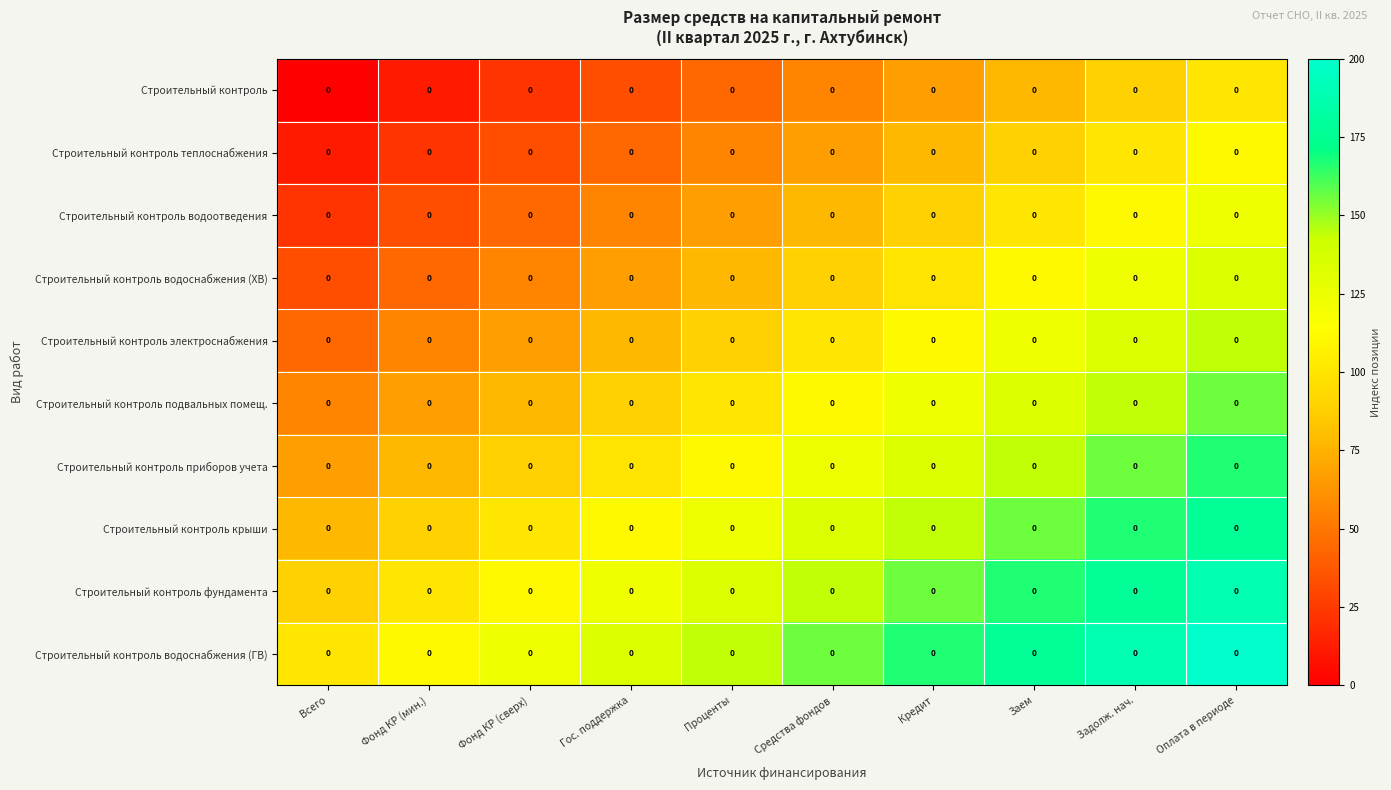

Reading left to right, transcribe all the data shown in this chart.

Строительный контроль: Всего=0.0	Фонд КР (мин.)=0.0	Фонд КР (сверх)=0.0	Гос. поддержка=0.0	Проценты=0.0	Средства фондов=0.0	Кредит=0.0	Заем=0.0	Задолж. нач.=0.0	Оплата в периоде=0.0
Строительный контроль теплоснабжения: Всего=0.0	Фонд КР (мин.)=0.0	Фонд КР (сверх)=0.0	Гос. поддержка=0.0	Проценты=0.0	Средства фондов=0.0	Кредит=0.0	Заем=0.0	Задолж. нач.=0.0	Оплата в периоде=0.0
Строительный контроль водоотведения: Всего=0.0	Фонд КР (мин.)=0.0	Фонд КР (сверх)=0.0	Гос. поддержка=0.0	Проценты=0.0	Средства фондов=0.0	Кредит=0.0	Заем=0.0	Задолж. нач.=0.0	Оплата в периоде=0.0
Строительный контроль водоснабжения (ХВ): Всего=0.0	Фонд КР (мин.)=0.0	Фонд КР (сверх)=0.0	Гос. поддержка=0.0	Проценты=0.0	Средства фондов=0.0	Кредит=0.0	Заем=0.0	Задолж. нач.=0.0	Оплата в периоде=0.0
Строительный контроль электроснабжения: Всего=0.0	Фонд КР (мин.)=0.0	Фонд КР (сверх)=0.0	Гос. поддержка=0.0	Проценты=0.0	Средства фондов=0.0	Кредит=0.0	Заем=0.0	Задолж. нач.=0.0	Оплата в периоде=0.0
Строительный контроль подвальных помещ.: Всего=0.0	Фонд КР (мин.)=0.0	Фонд КР (сверх)=0.0	Гос. поддержка=0.0	Проценты=0.0	Средства фондов=0.0	Кредит=0.0	Заем=0.0	Задолж. нач.=0.0	Оплата в периоде=0.0
Строительный контроль приборов учета: Всего=0.0	Фонд КР (мин.)=0.0	Фонд КР (сверх)=0.0	Гос. поддержка=0.0	Проценты=0.0	Средства фондов=0.0	Кредит=0.0	Заем=0.0	Задолж. нач.=0.0	Оплата в периоде=0.0
Строительный контроль крыши: Всего=0.0	Фонд КР (мин.)=0.0	Фонд КР (сверх)=0.0	Гос. поддержка=0.0	Проценты=0.0	Средства фондов=0.0	Кредит=0.0	Заем=0.0	Задолж. нач.=0.0	Оплата в периоде=0.0
Строительный контроль фундамента: Всего=0.0	Фонд КР (мин.)=0.0	Фонд КР (сверх)=0.0	Гос. поддержка=0.0	Проценты=0.0	Средства фондов=0.0	Кредит=0.0	Заем=0.0	Задолж. нач.=0.0	Оплата в периоде=0.0
Строительный контроль водоснабжения (ГВ): Всего=0.0	Фонд КР (мин.)=0.0	Фонд КР (сверх)=0.0	Гос. поддержка=0.0	Проценты=0.0	Средства фондов=0.0	Кредит=0.0	Заем=0.0	Задолж. нач.=0.0	Оплата в периоде=0.0